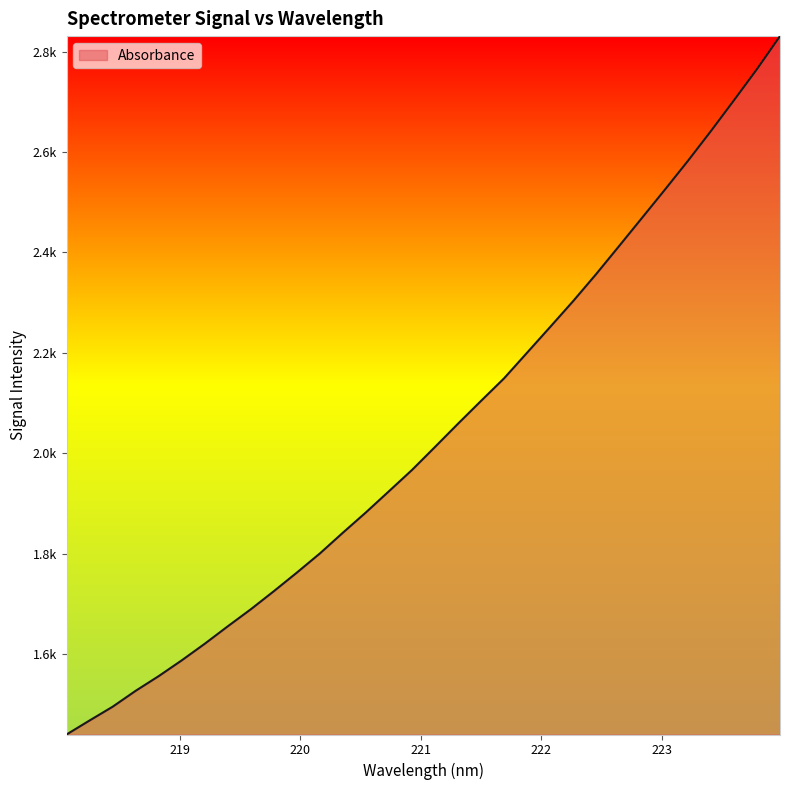

Does the chart have visible grid lines?

No